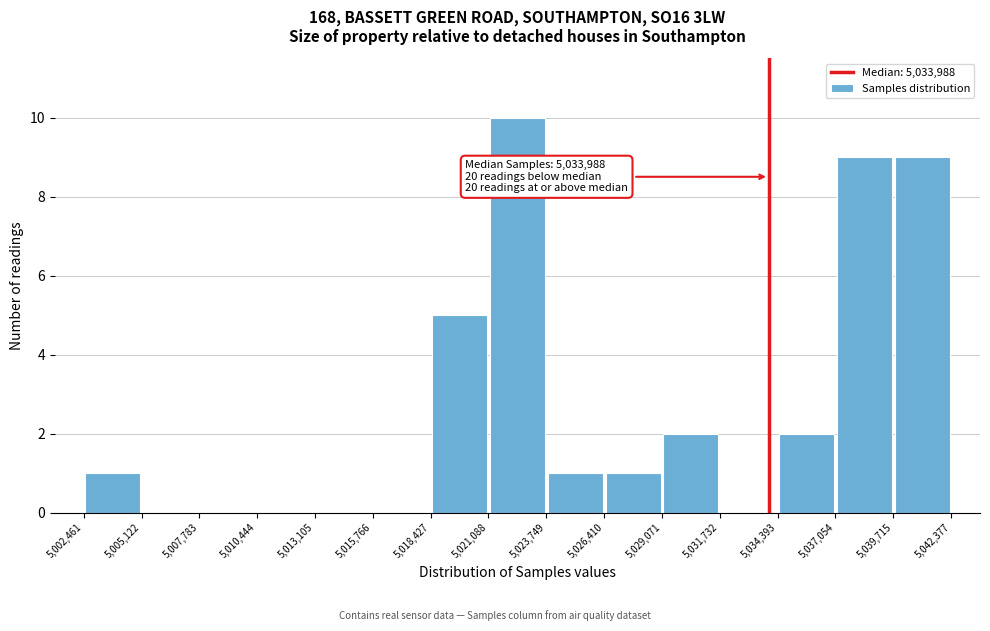

Which range on the x-axis has the tallest bar?

5,021,088 to 5,023,749